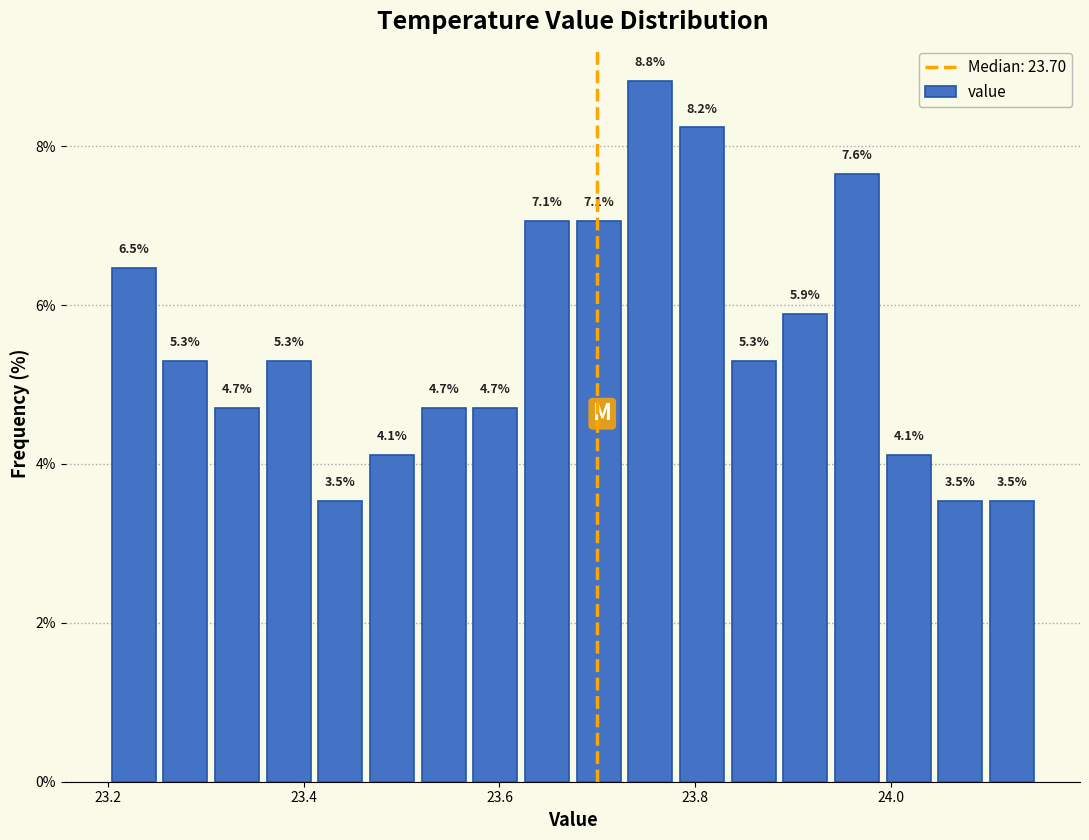

Read against the x-axis, roughly where is the centre of the tallest bar?

23.76